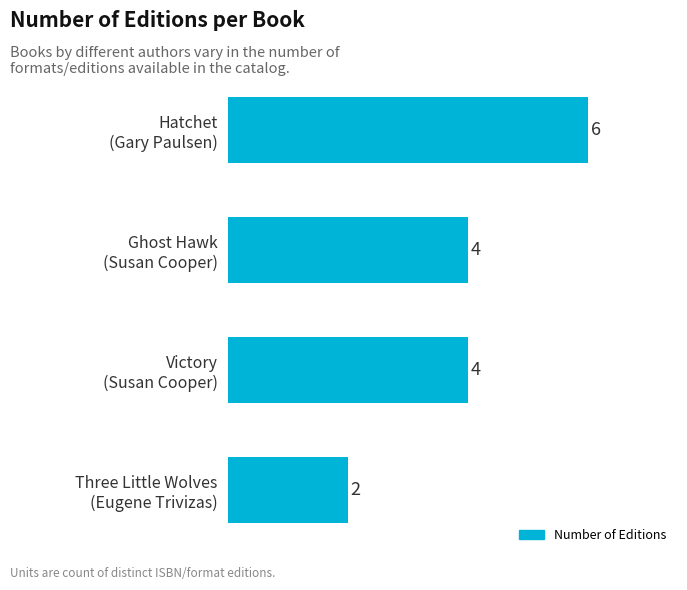

Reading bottom to top, what are all the values shown in this chart?

2	4	4	6